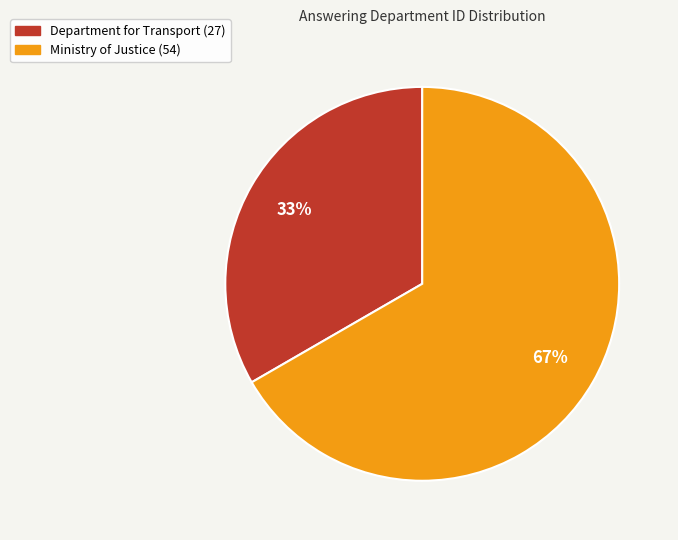

What percentage is the Department for Transport (27) slice, to the nearest percent?

33%